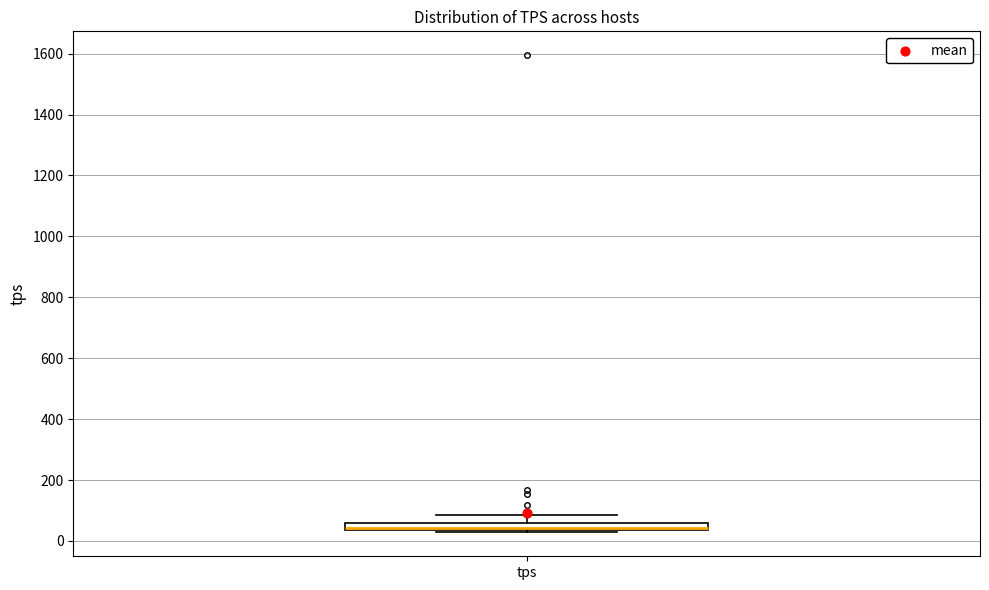

Where is the lower edge of the box for tps on the y-axis? The values are not printed on the chart, so give them approximately, as read against the axis.

40